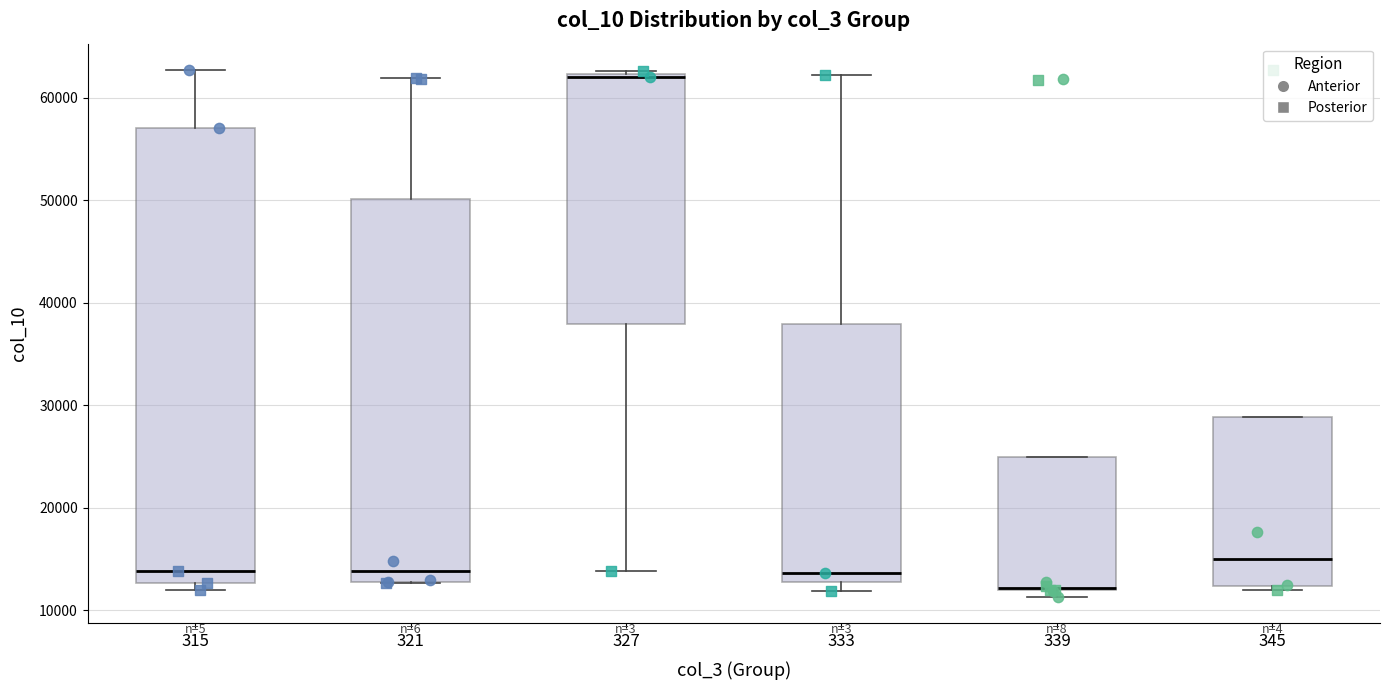

Reading left to right, read every box against the y-axis: the position of its median line, the range the box covers, and the ends of its whiskers. The values are not printed on the chart, so give them approximately, as read against the axis.

315: median 14000, box 13000 to 57000, whiskers 12000 to 63000
321: median 14000, box 13000 to 50000, whiskers 13000 to 62000
327: median 62000 (just below the box's upper edge), box 38000 to 62000, whiskers 14000 to 63000
333: median 14000, box 13000 to 38000, whiskers 12000 to 62000
339: median 12000, box 12000 to 25000, whiskers 11000 to 25000
345: median 15000, box 12000 to 29000, whiskers 12000 (just below the box's lower edge) to 29000